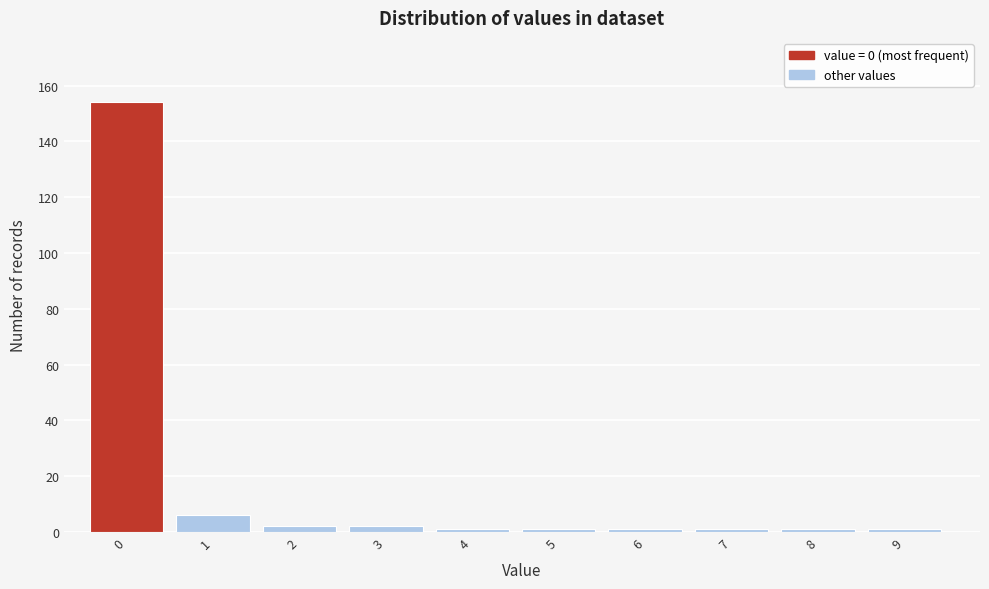

Reading left to right, extract all data points from this chart.

0=154	1=6	2=2	3=2	4=1	5=1	6=1	7=1	8=1	9=1